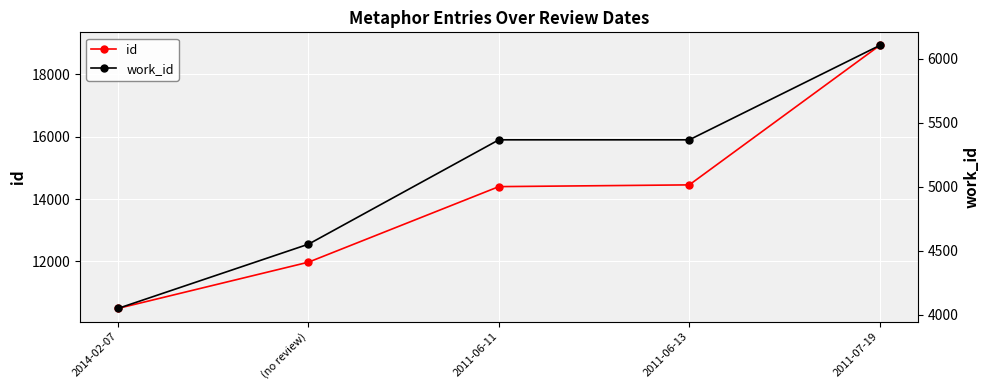

Which series has the largest total across all categories?

id